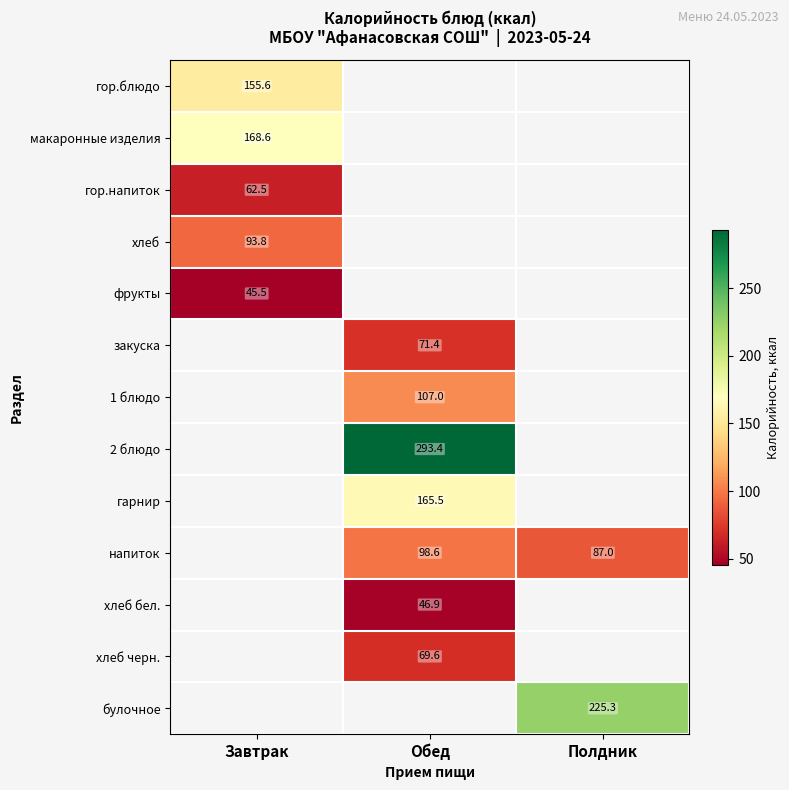

The value of макаронные изделия at Завтрак is 168.6. True or false?

True